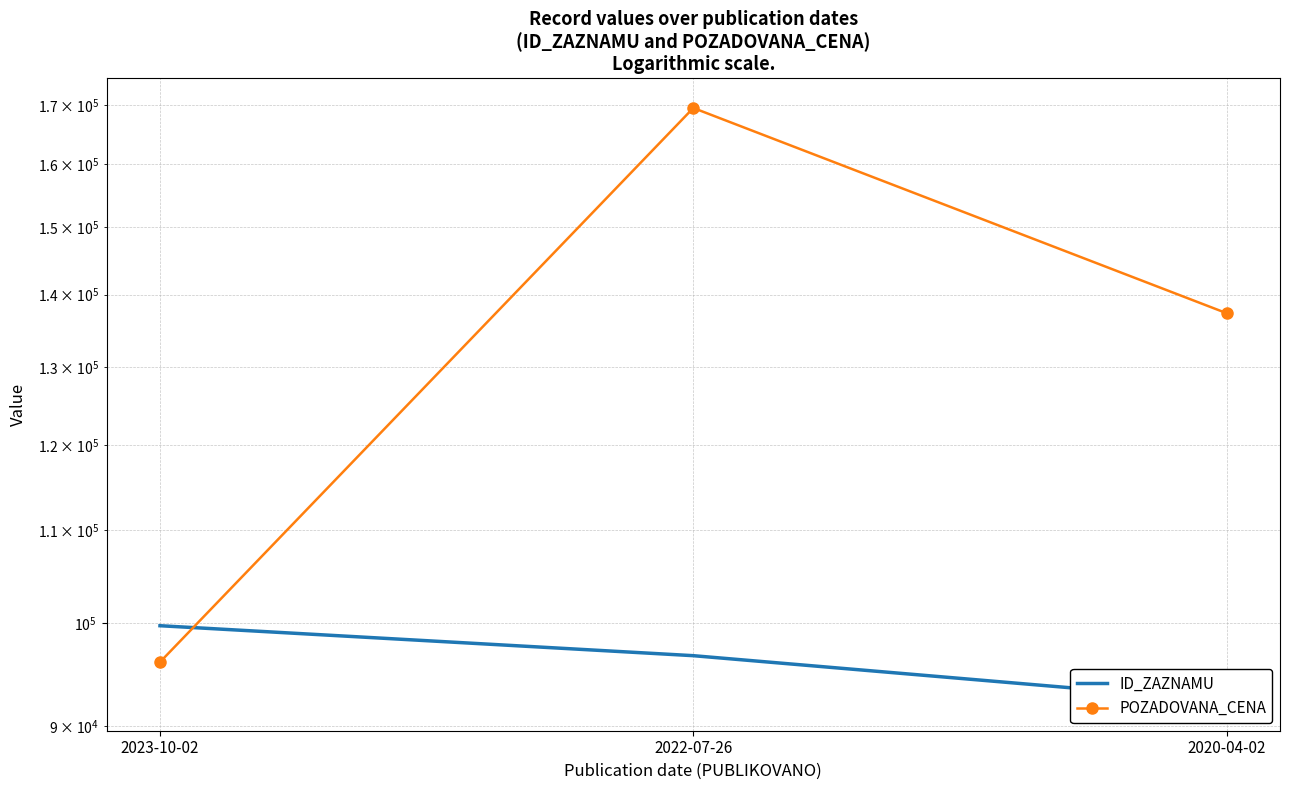

The value of ID_ZAZNAMU at 2020-04-02 is 92362. True or false?

True